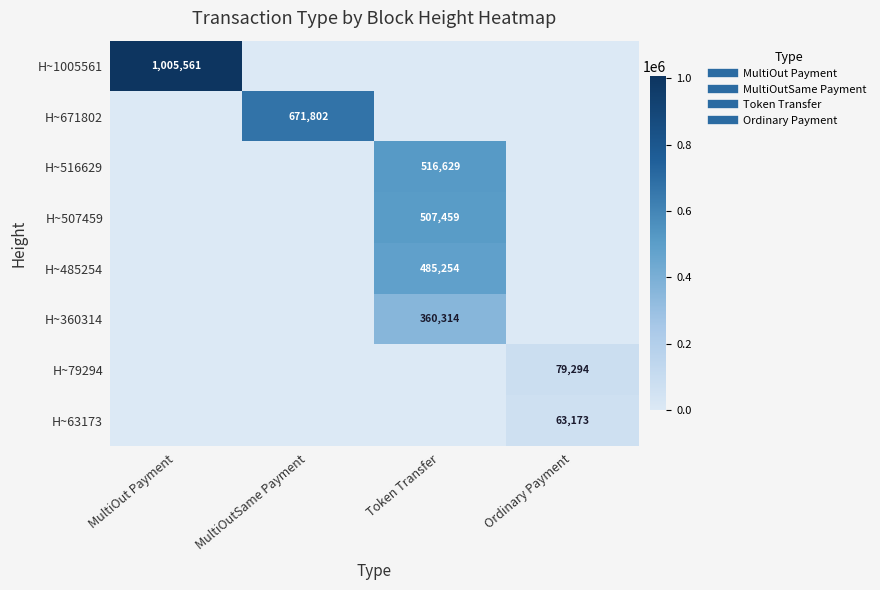

The H~671802 series shows 0 at Token Transfer. True or false?

True